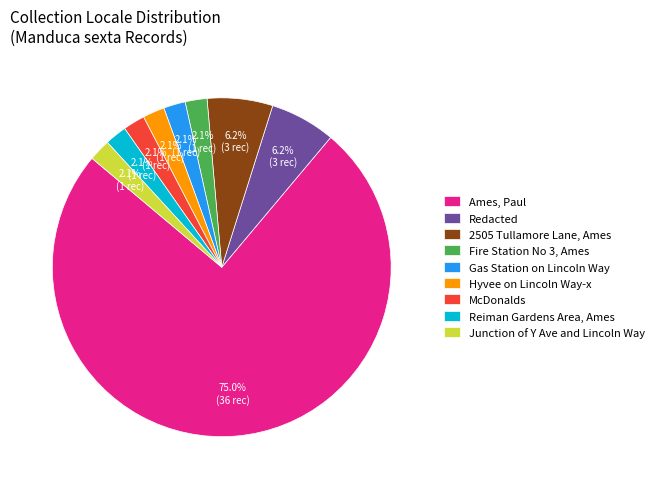

What is the ratio of the value at Hyvee on Lincoln Way-x to the value at Junction of Y Ave and Lincoln Way?

1.0